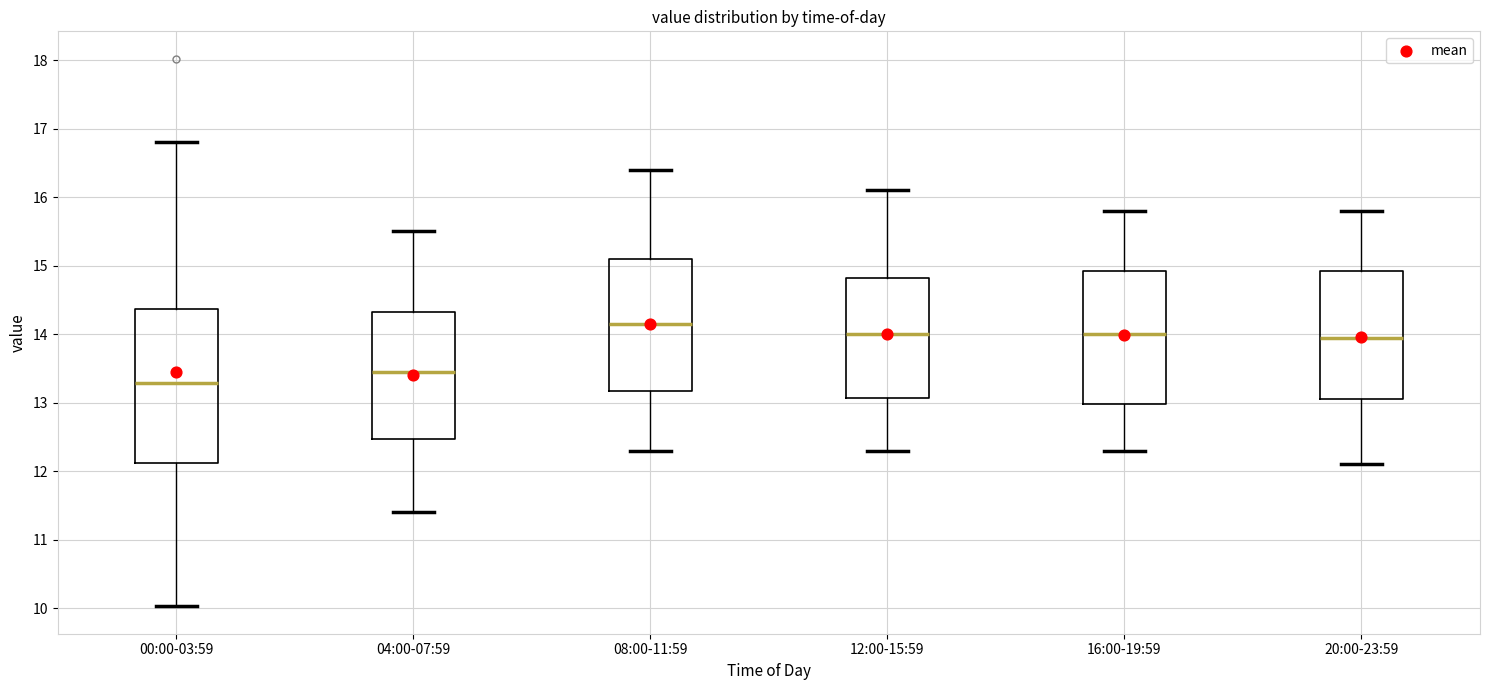

Which box is the tallest, from its lower edge to its upper edge?

00:00-03:59